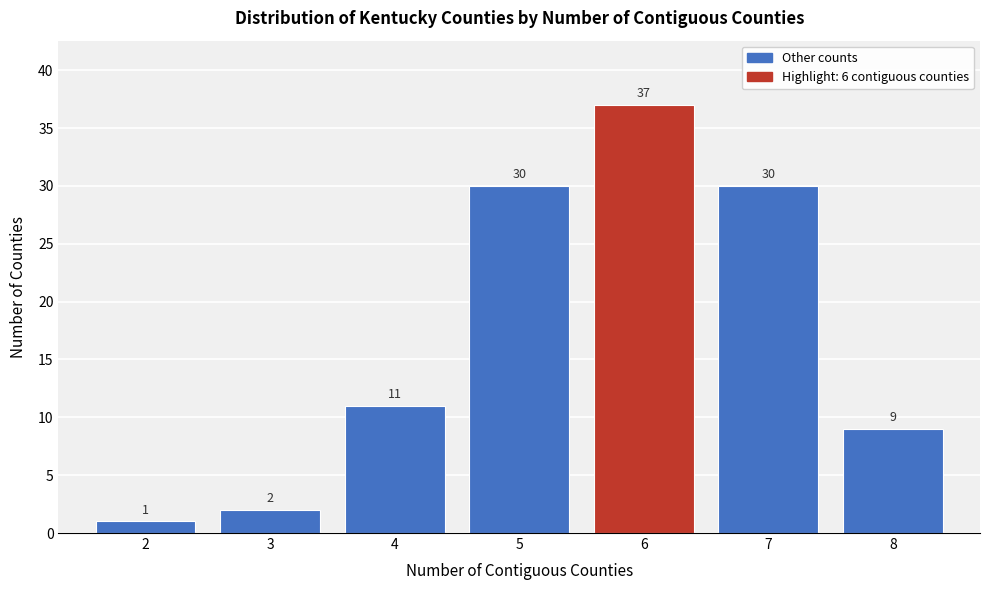

Reading left to right, extract all data points from this chart.

1	2	11	30	37	30	9